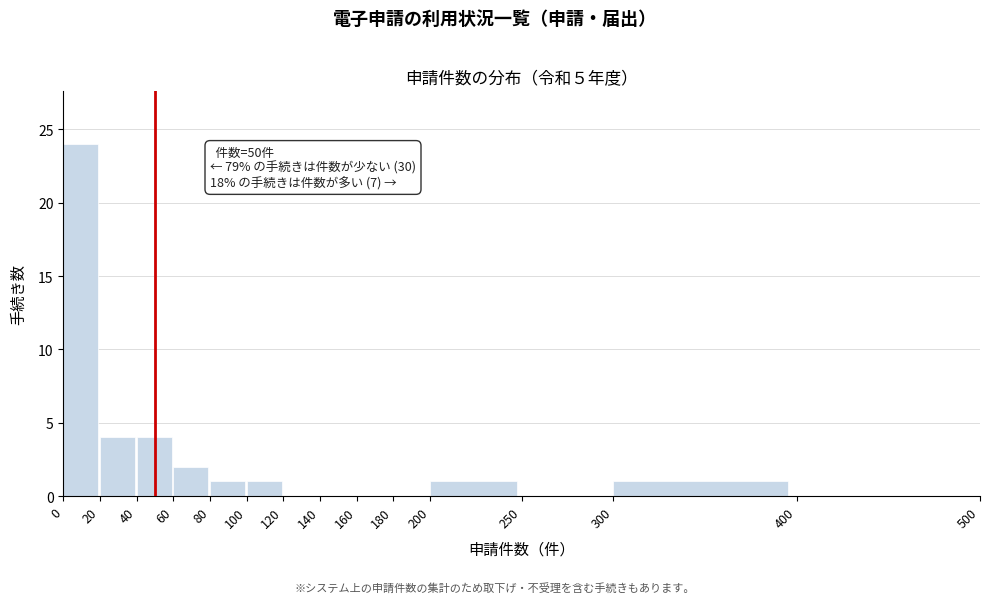

Which range on the x-axis has the tallest bar?

0 to 20